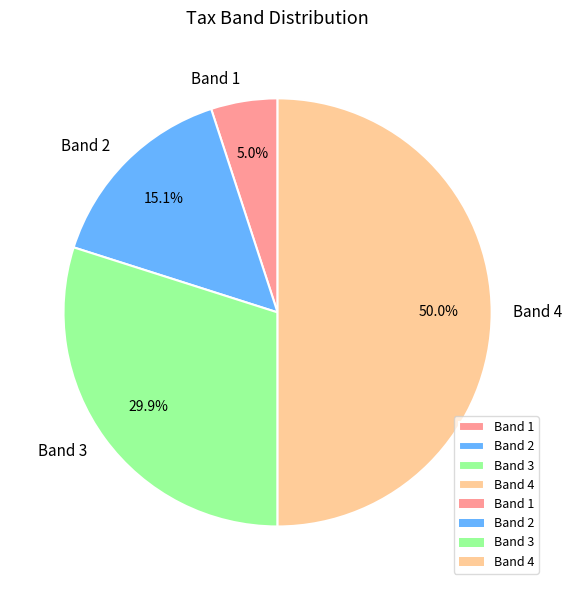

True or false: Band 3 accounts for 30% of the total.

True